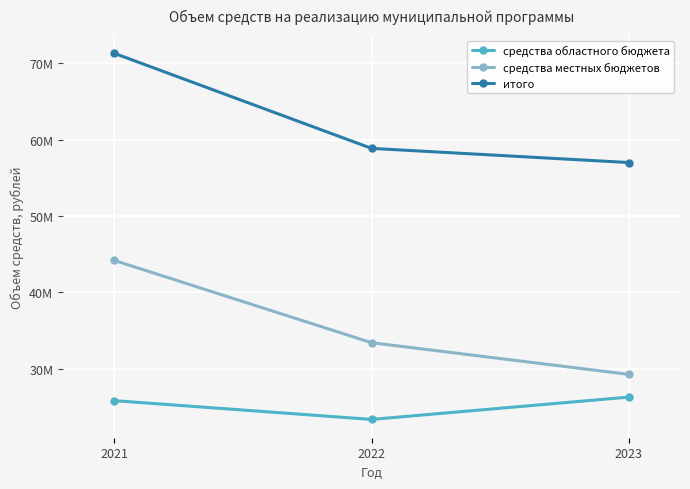

What is the value of the средства местных бюджетов point at the 3rd from the left?

29239085.0